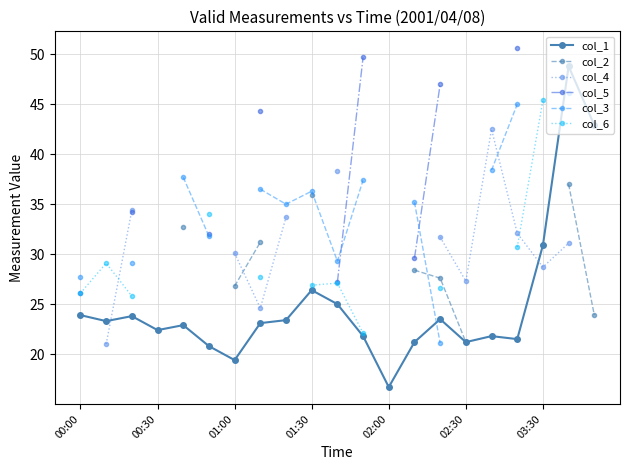

Is it true that col_1 equals 23.9 at 00:00?

True